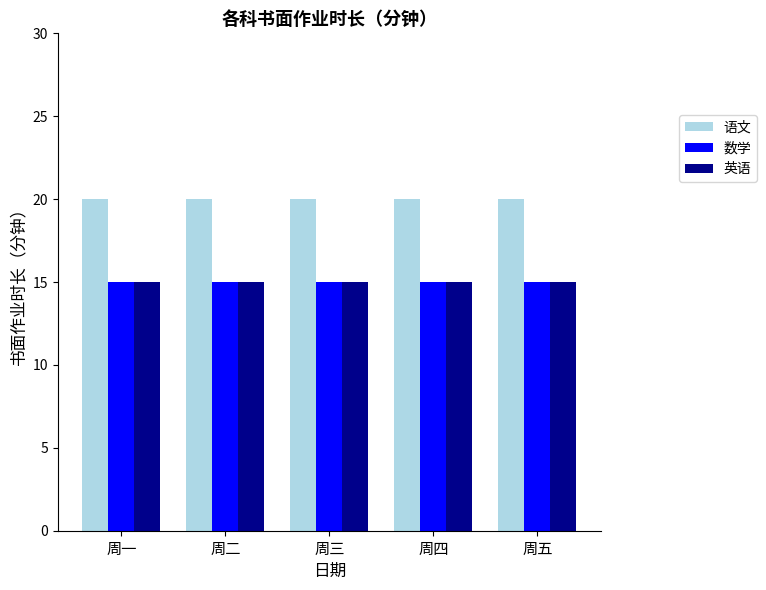

What is the label of the 1st bar from the left?

周一